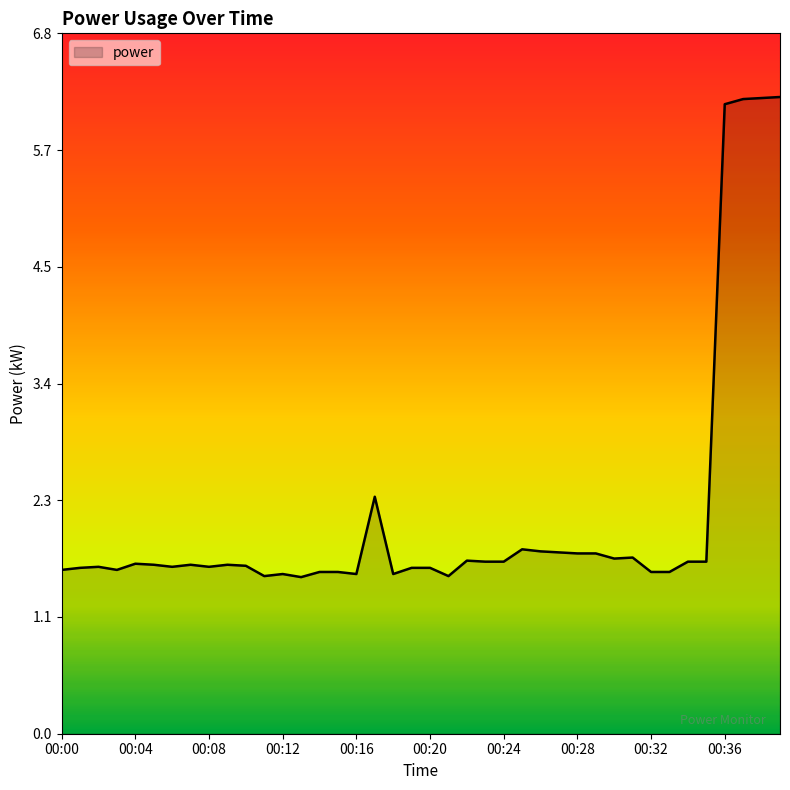

What is the greatest value displayed?

6.2